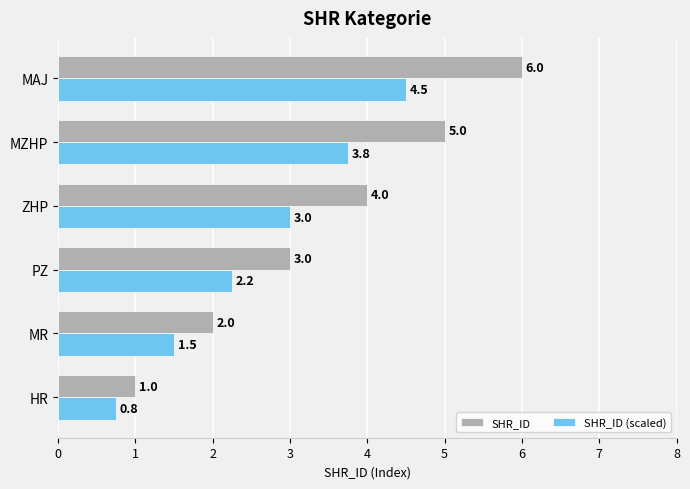

Which series has the widest spread of values?

SHR_ID